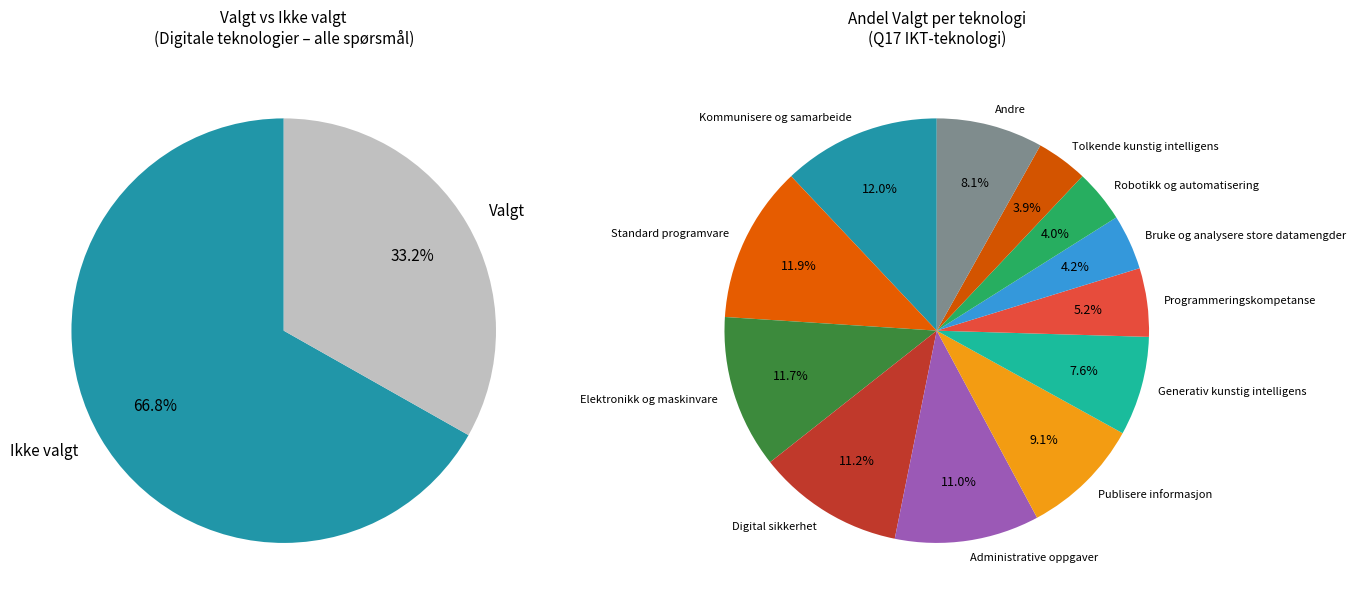

Is it true that Digital sikkerhet is 11% of the pie?

True